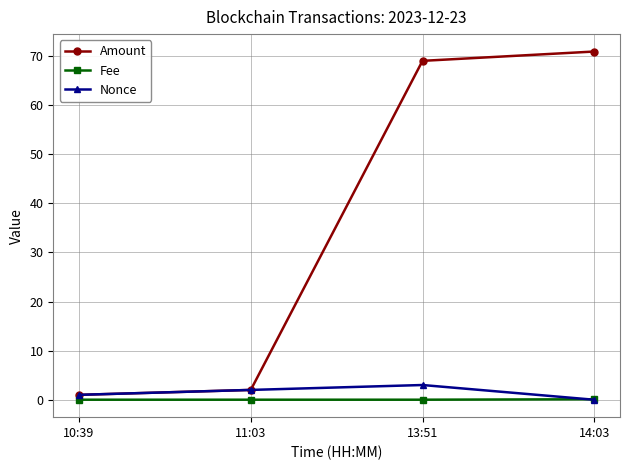

Does the chart display data point markers on the line(s)?

Yes